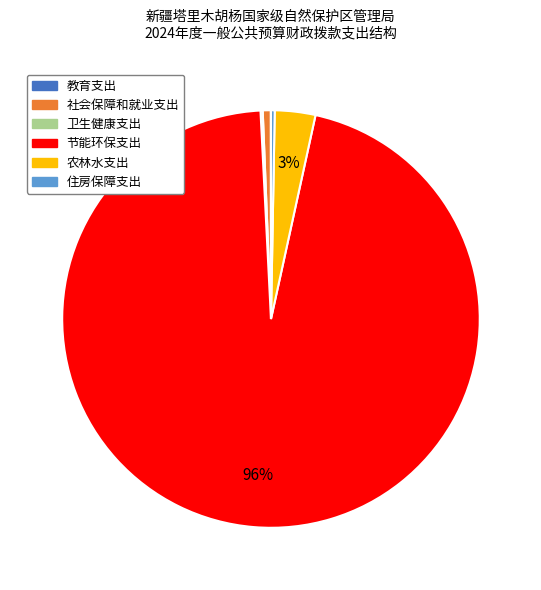

What is the largest slice in the pie chart?

节能环保支出